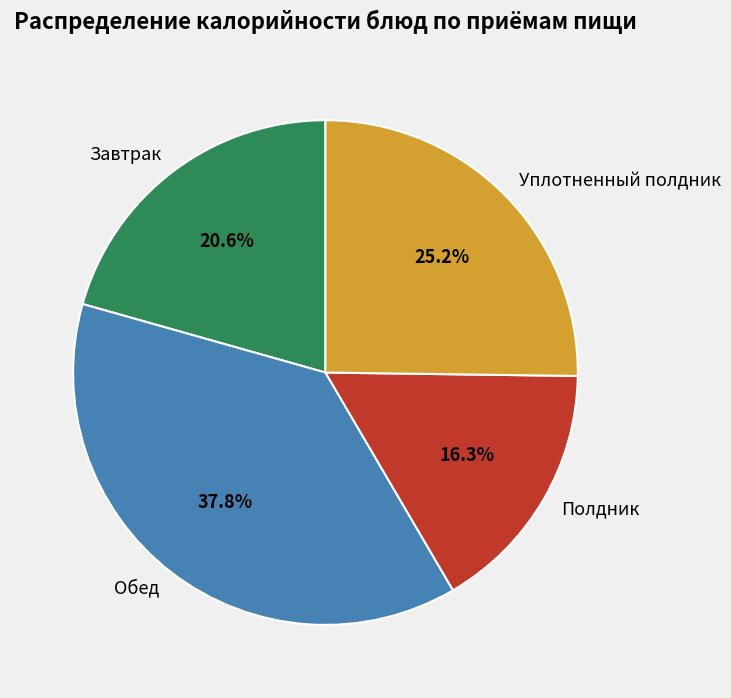

Is there any slice that represents more than half of the pie?

No